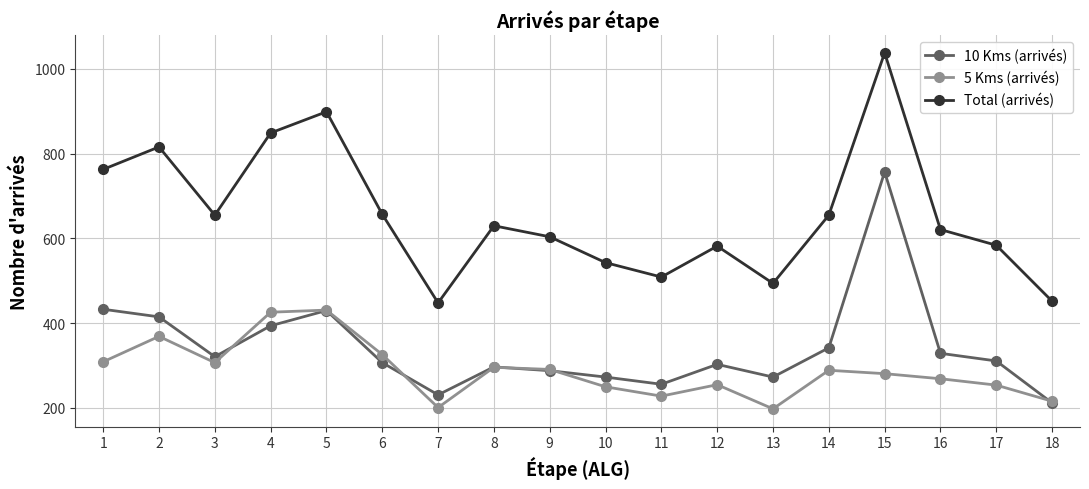

What is the value of the Total (arrivés) point at the 7th from the left?

448